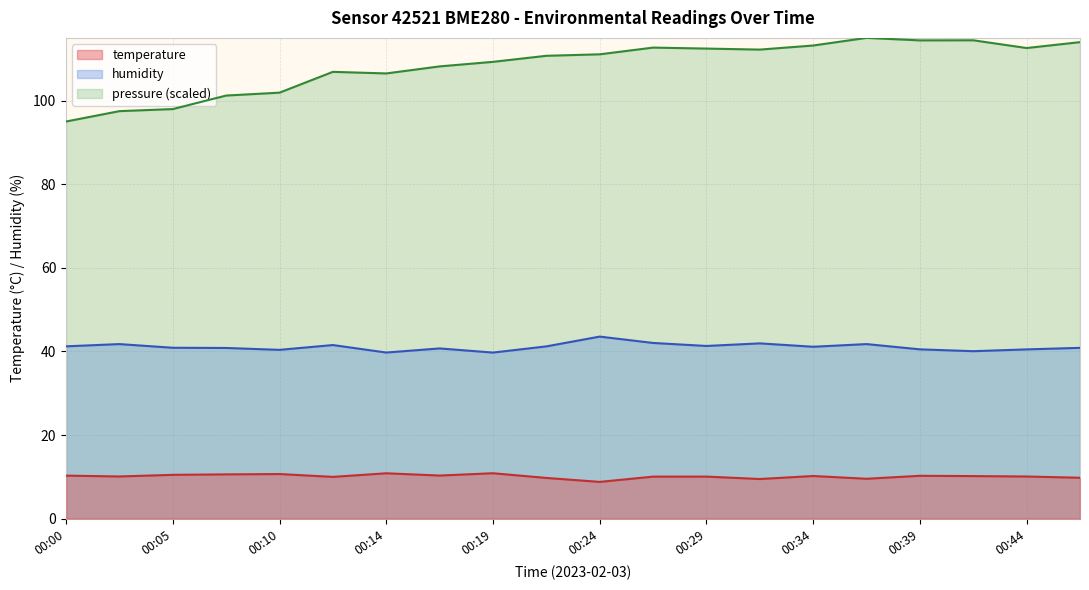

The value of humidity at 00:24 is 72.8. True or false?

False